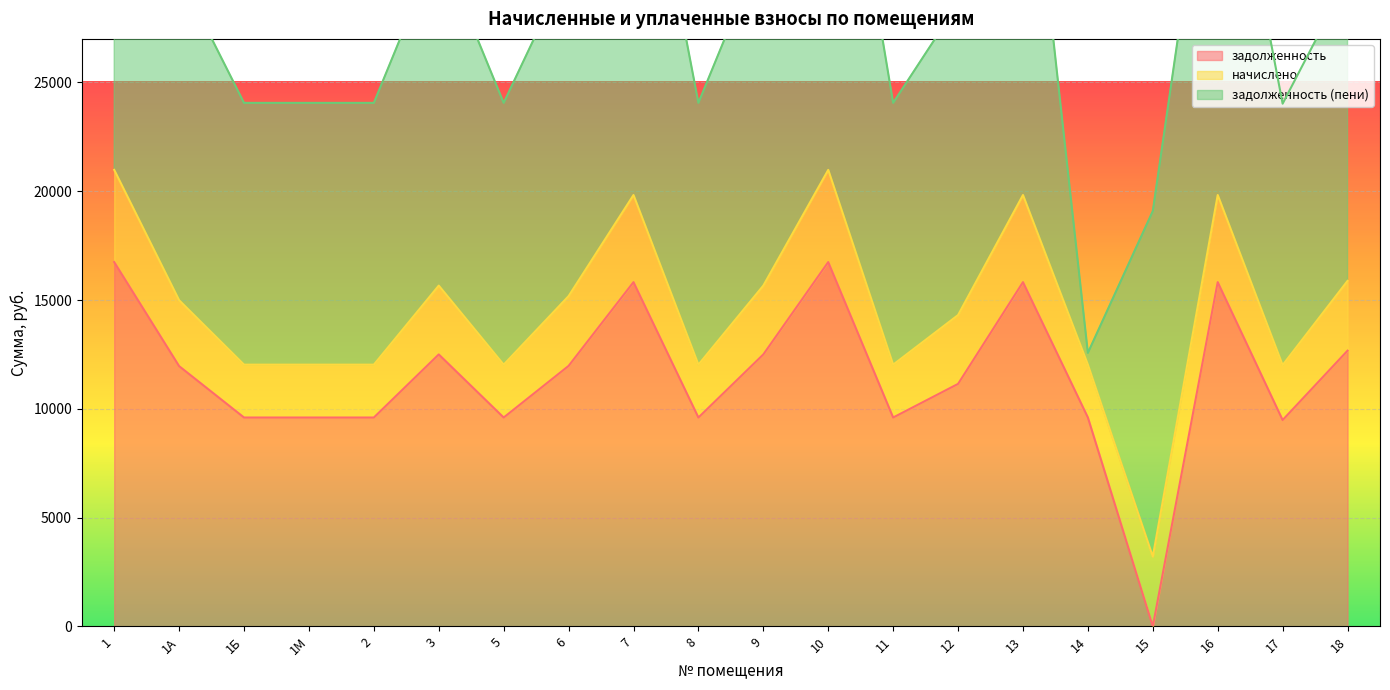

Is it true that задолженность equals 9600.0 at 5?

True